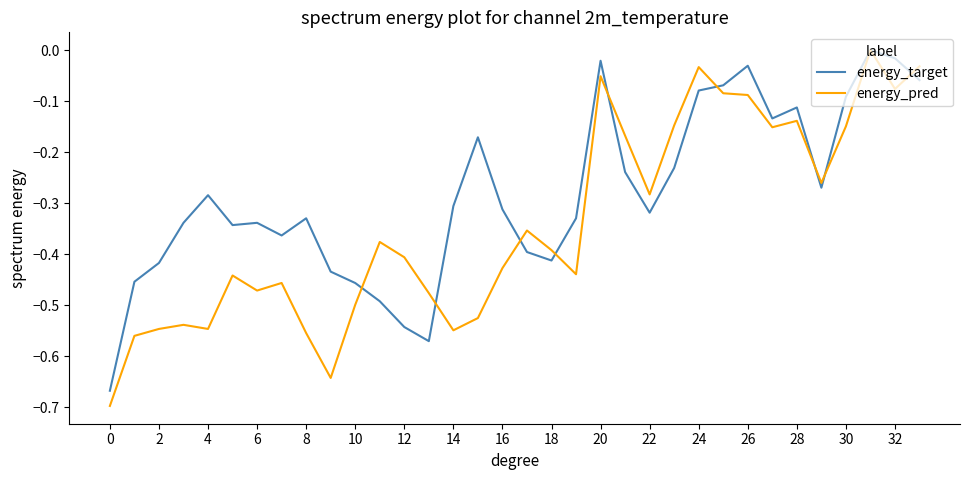

Which series has the largest total across all categories?

energy_target